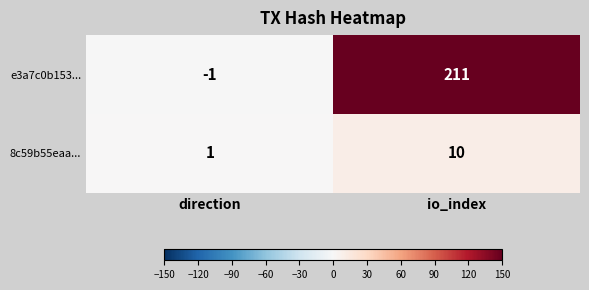

At which category is the sum across all series the highest?

io_index